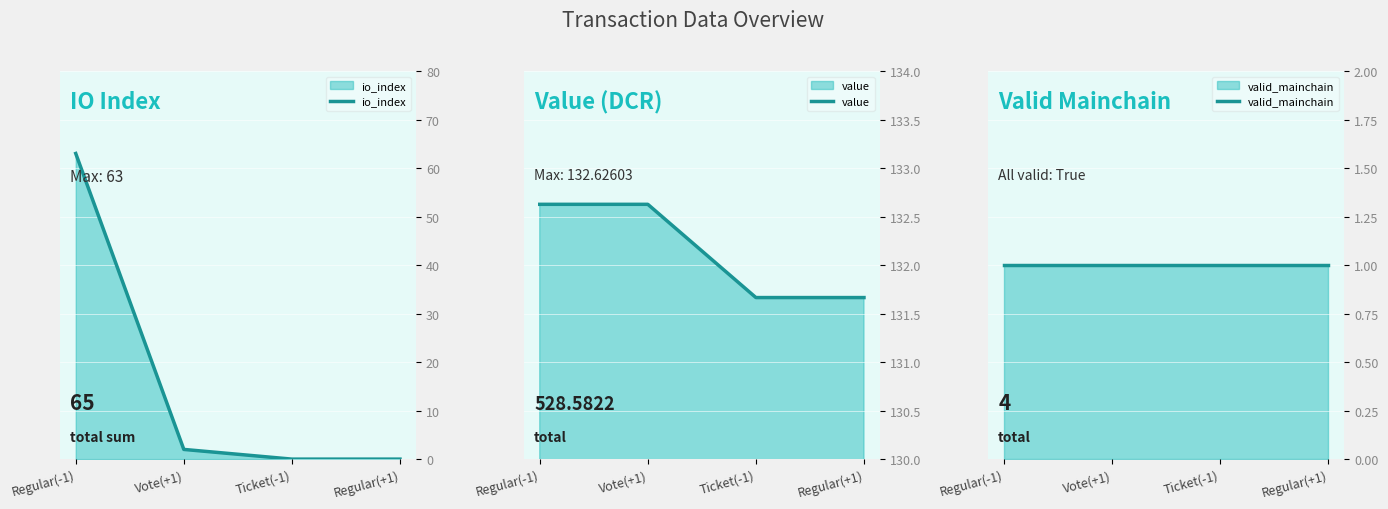

What is the average value of the io_index series?

16.2